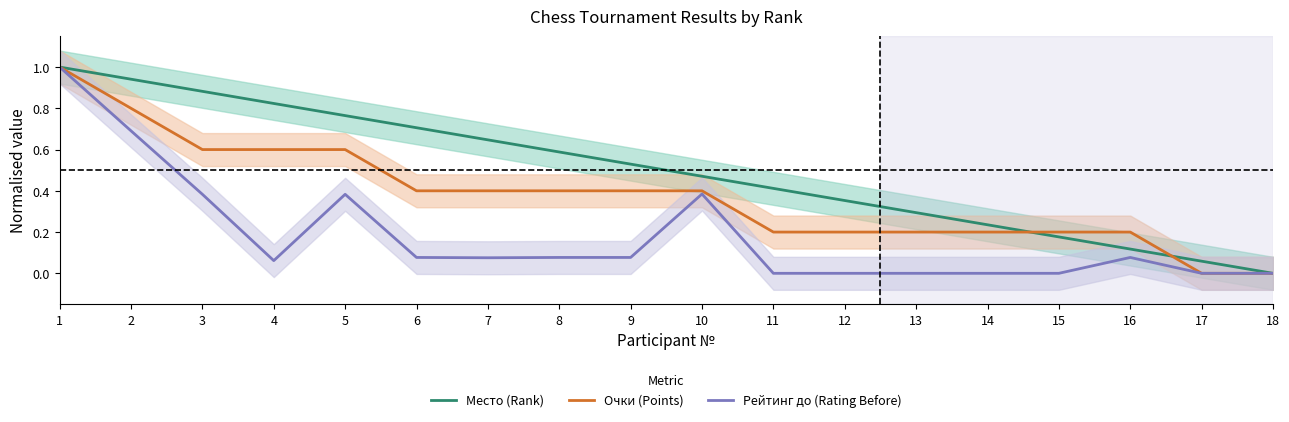

What are all the series names shown in the legend?

Место (Rank), Очки (Points), Рейтинг до (Rating Before)